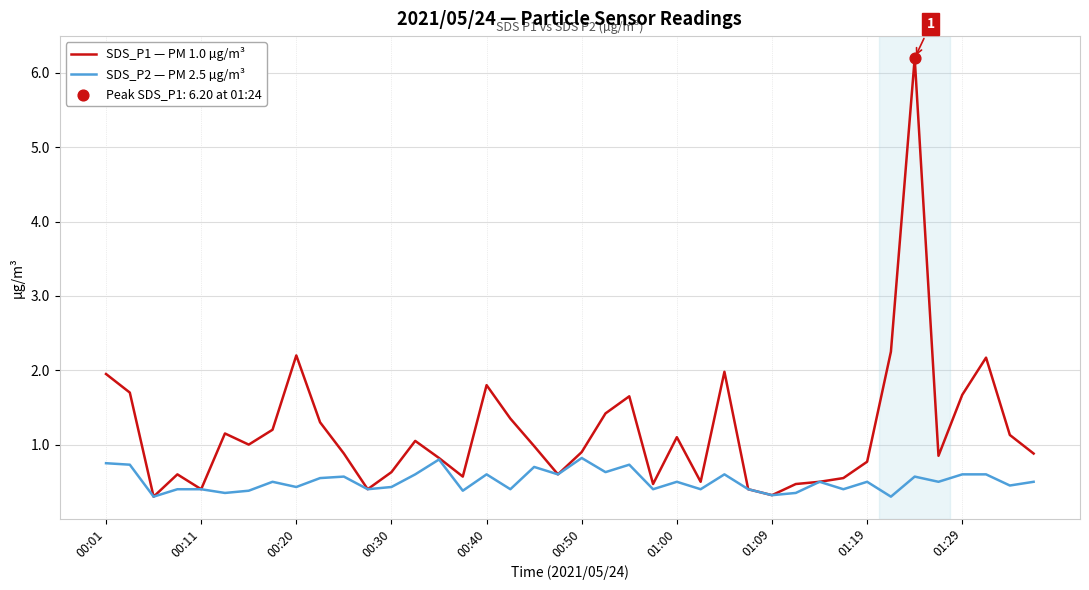

Which series has the largest total across all categories?

SDS_P1 — PM 1.0 µg/m³